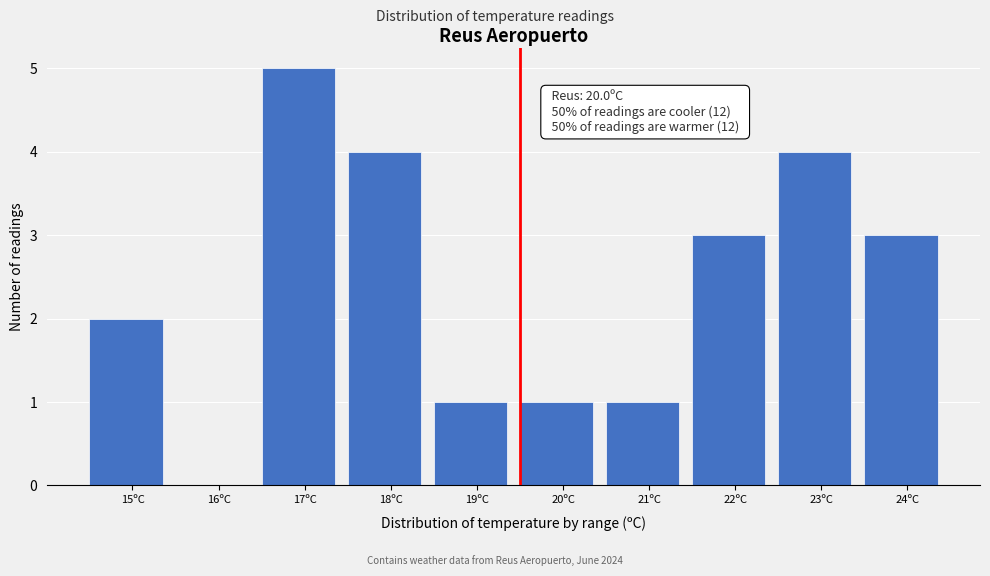

Reading left to right, what are all the values shown in this chart?

15ºC=2	16ºC=0	17ºC=5	18ºC=4	19ºC=1	20ºC=1	21ºC=1	22ºC=3	23ºC=4	24ºC=3